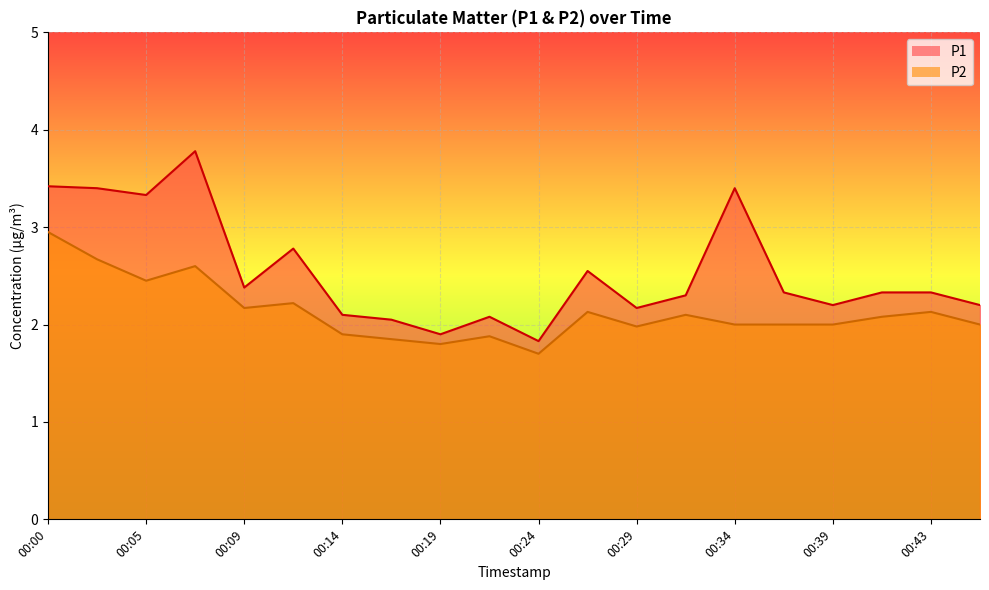

True or false: P2 and P1 intersect in this chart.

False